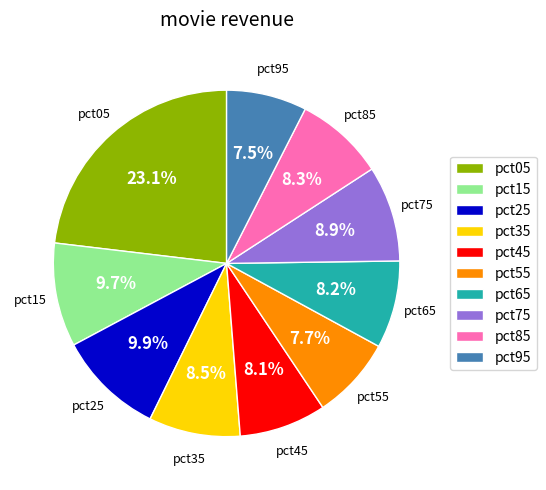

Is it true that pct25 is 10% of the pie?

True